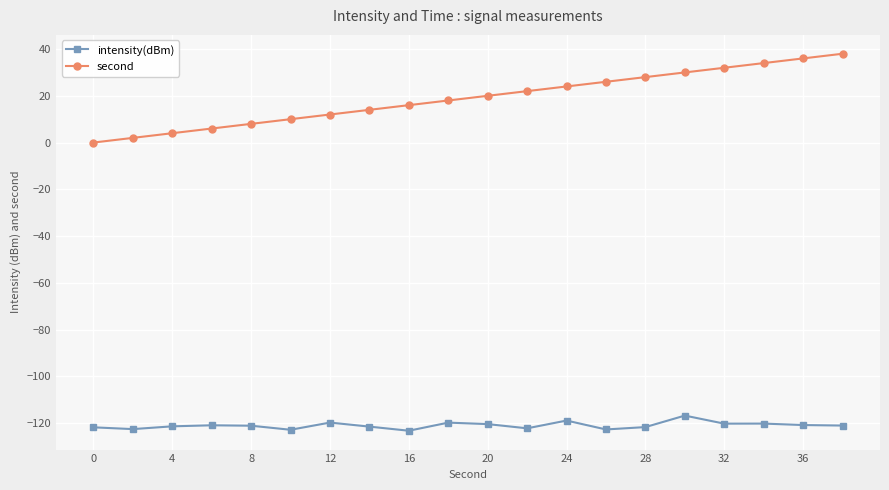

What is the difference between the second highest and second lowest values in the second series?

34.0